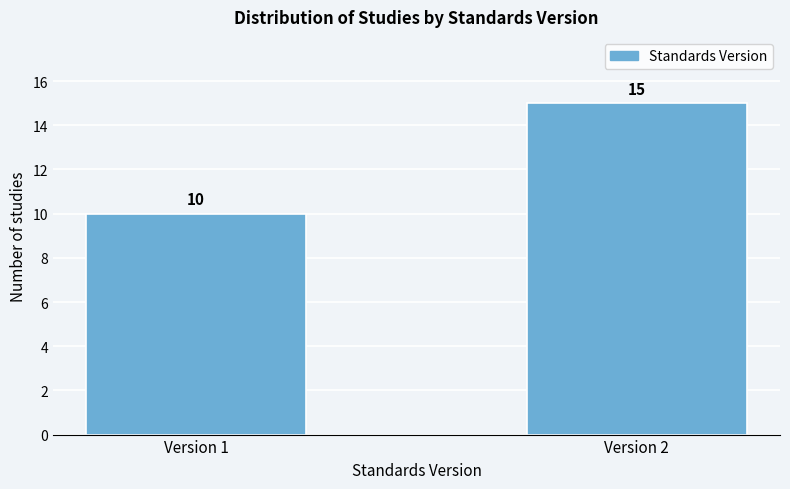

Reading left to right, list all the values displayed in this chart.

Version 1=10	Version 2=15